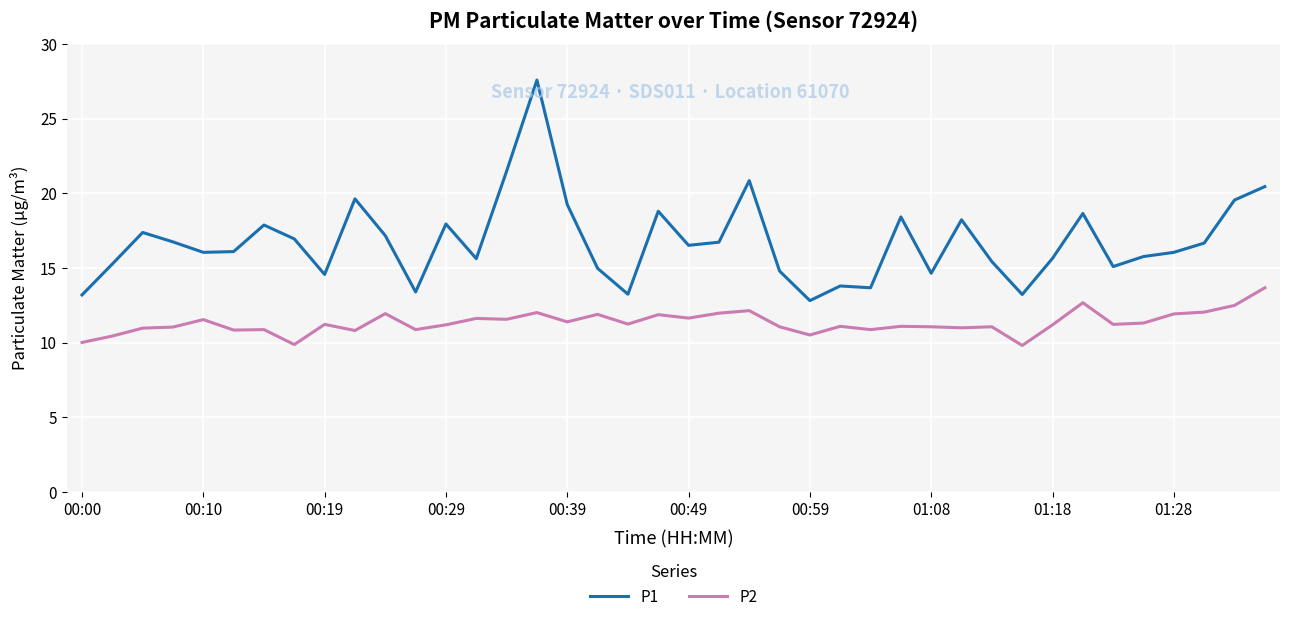

What are all the series names shown in the legend?

P1, P2